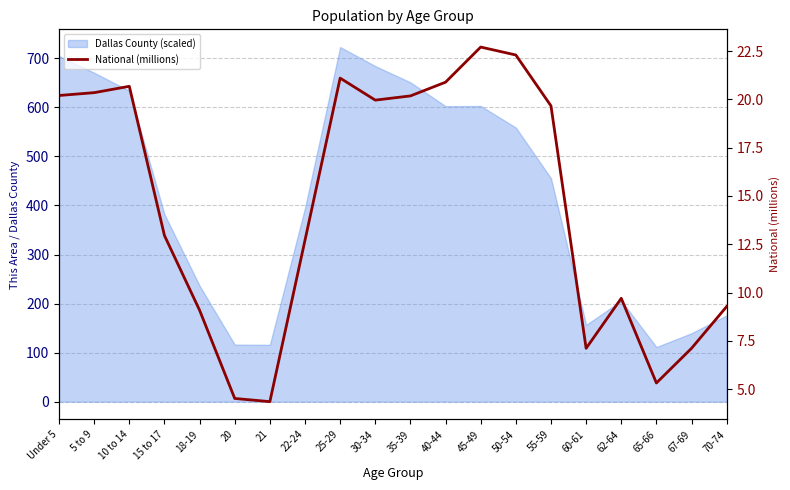

How many lines are shown in the chart?

1